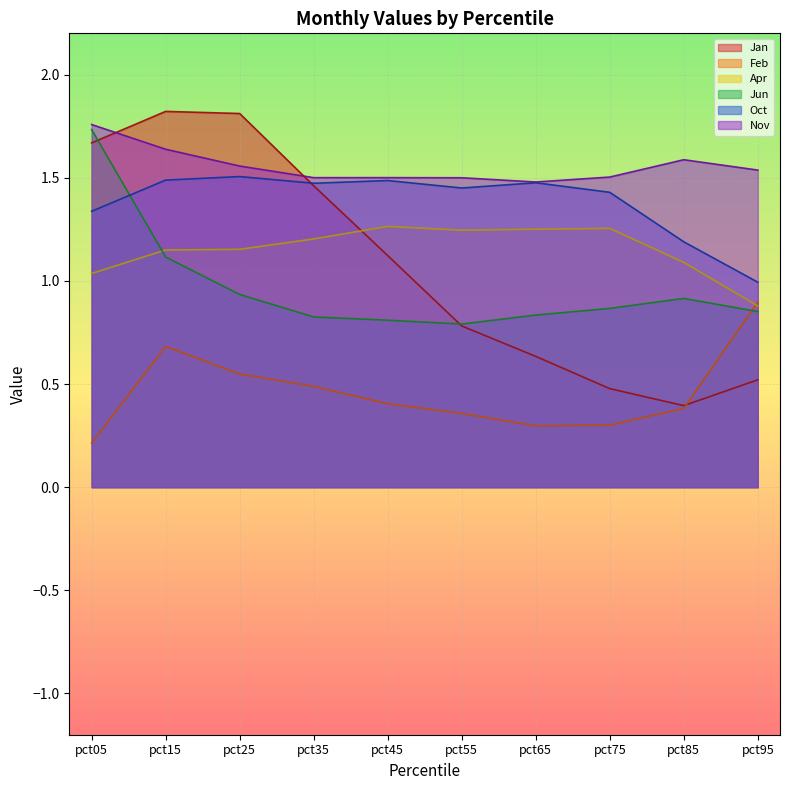

What is the smallest value displayed?

0.2